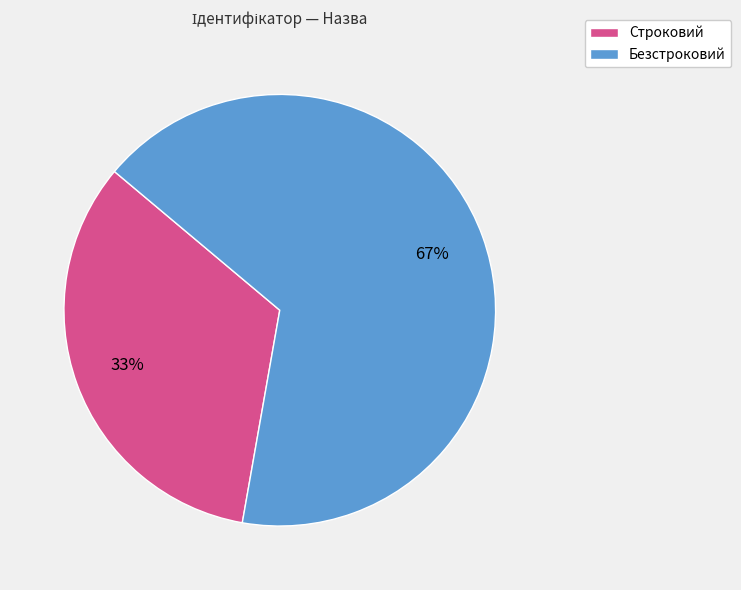

Rank the categories by value from lowest to highest.

Строковий, Безстроковий